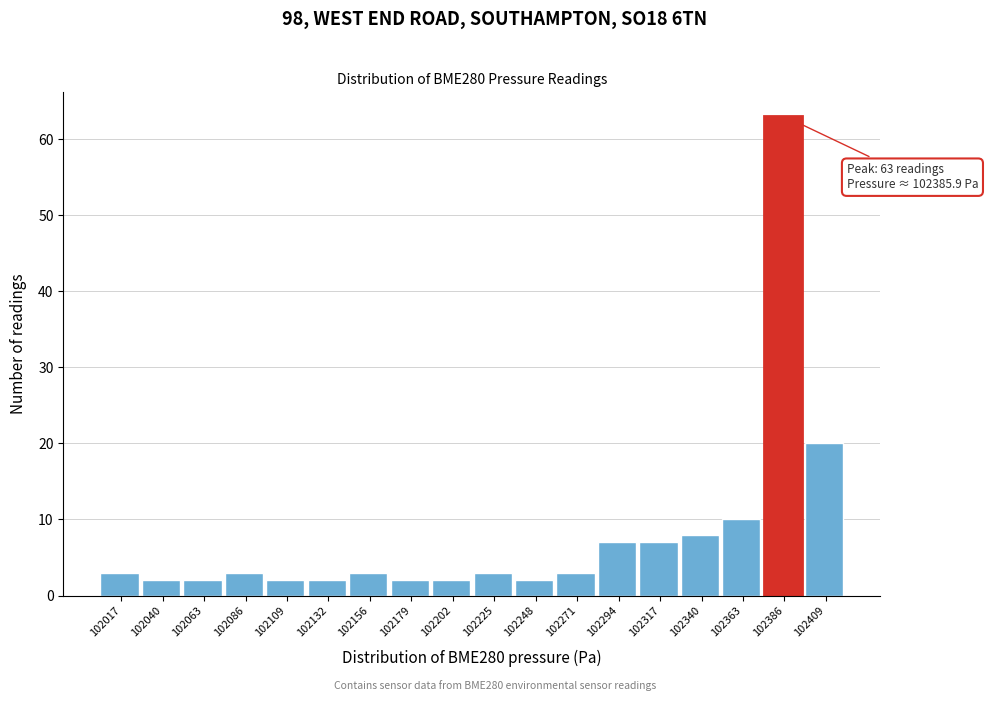

Which range on the x-axis has the tallest bar?

102375 to 102395